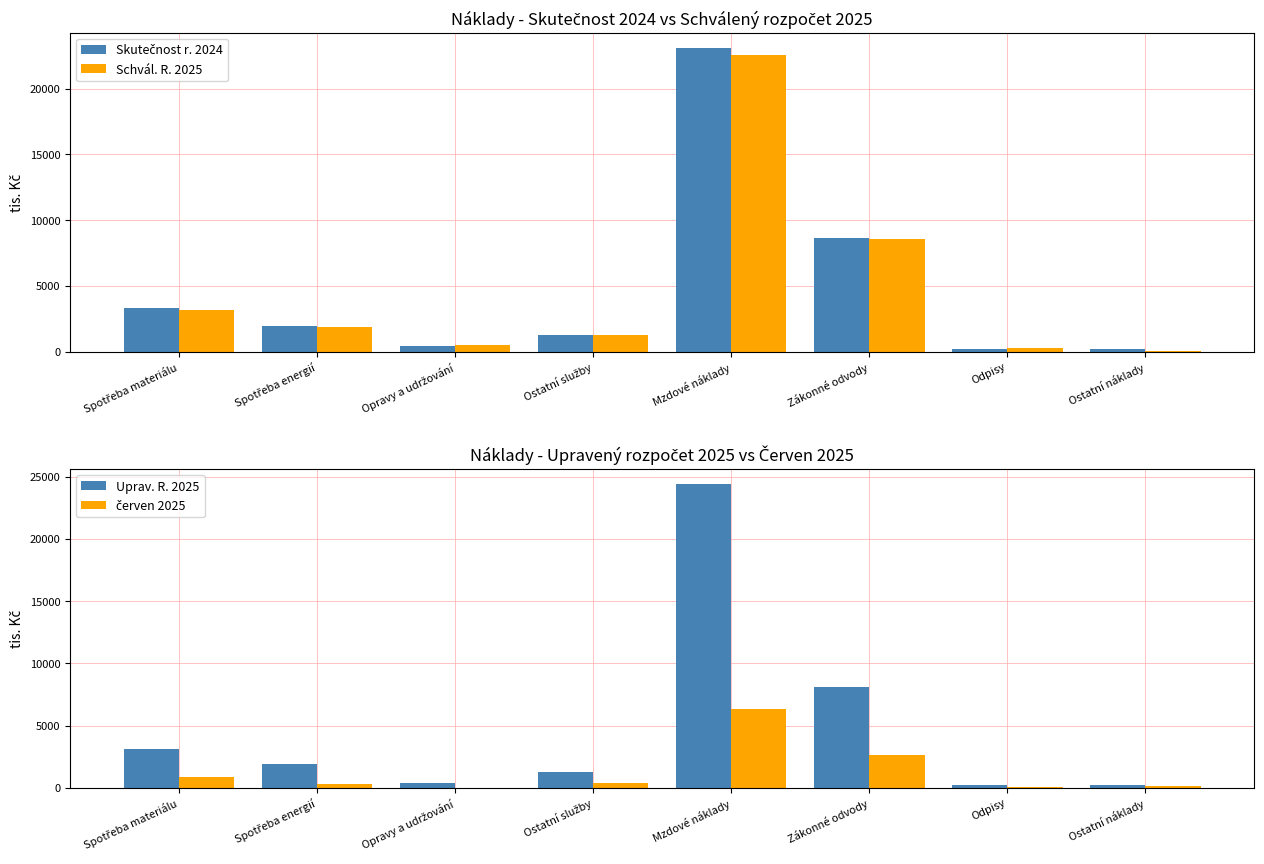

What is the lowest value of the Schvál. R. 2025 series?

40.0